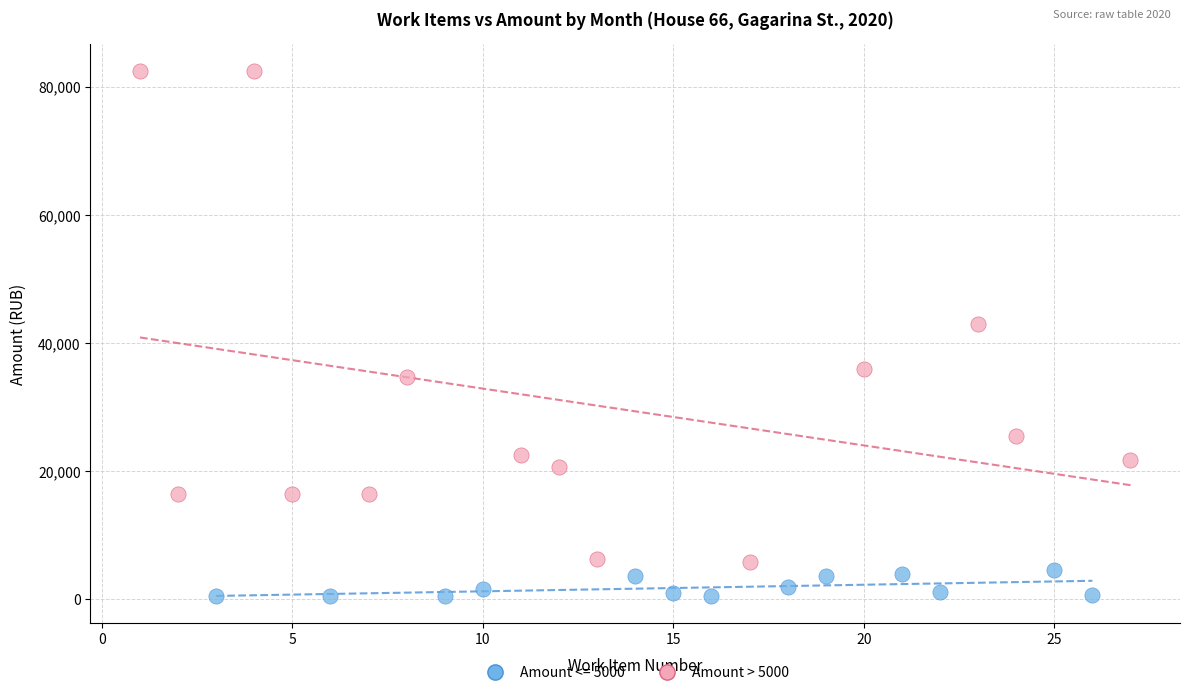

Which series reaches the minimum Y coordinate?

Amount <= 5000